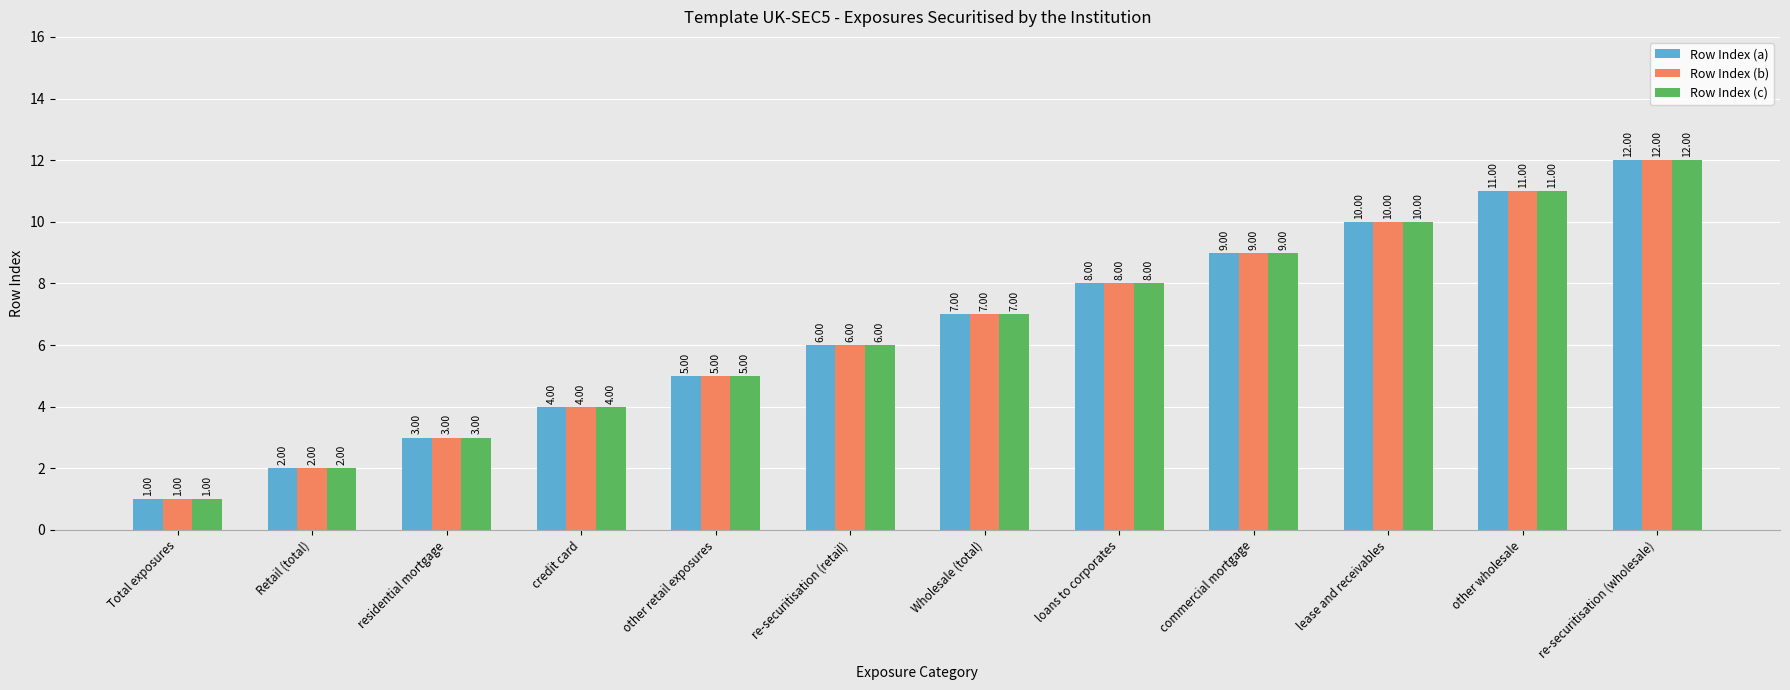

Is the value of Row Index (b) at Total exposures greater than the value of Row Index (c) at loans to corporates?

No